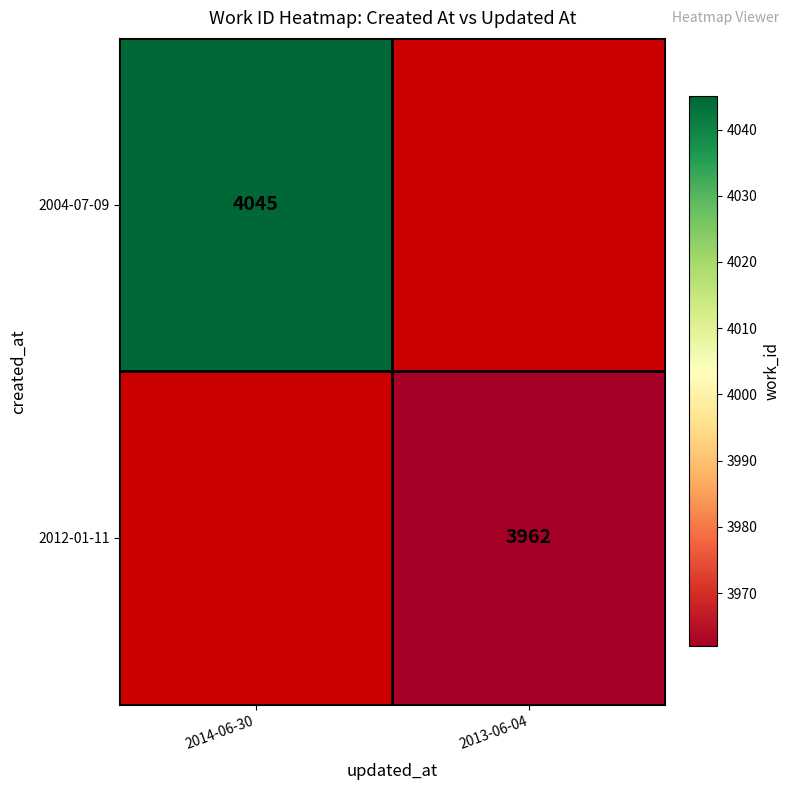

Is it true that 2004-07-09 equals 2642 at 2014-06-30?

False